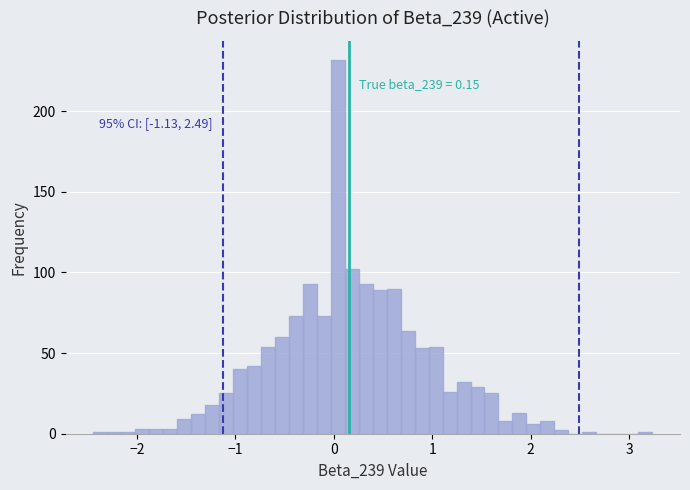

Read against the x-axis, roughly where is the centre of the tallest bar?

0.0